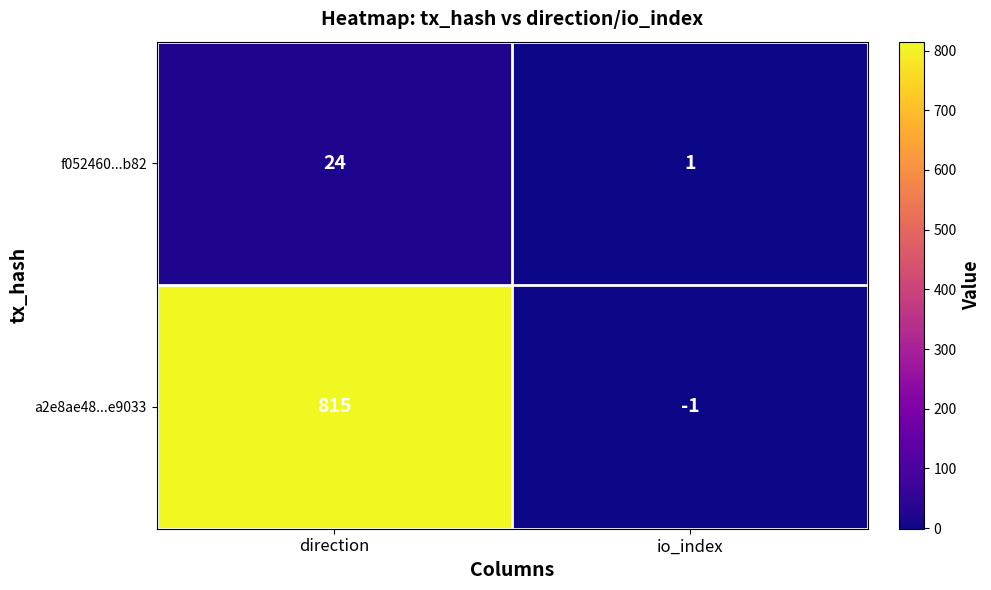

The value of a2e8ae48...e9033 at direction is 278. True or false?

False